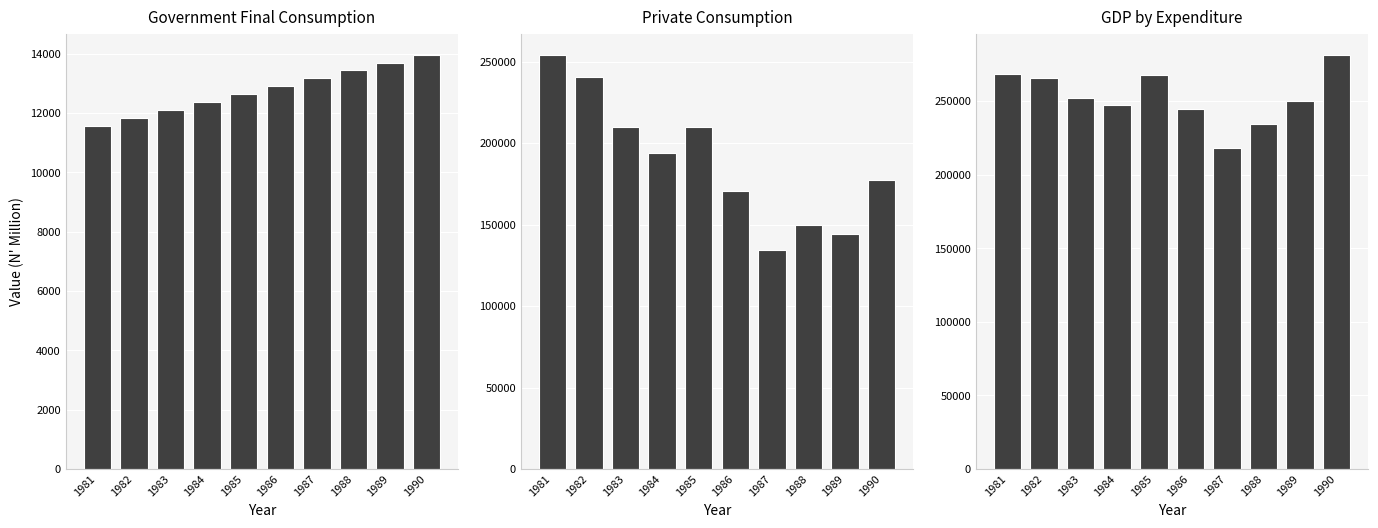

At which label does Private Consumption Expenditure reach its minimum?

1987